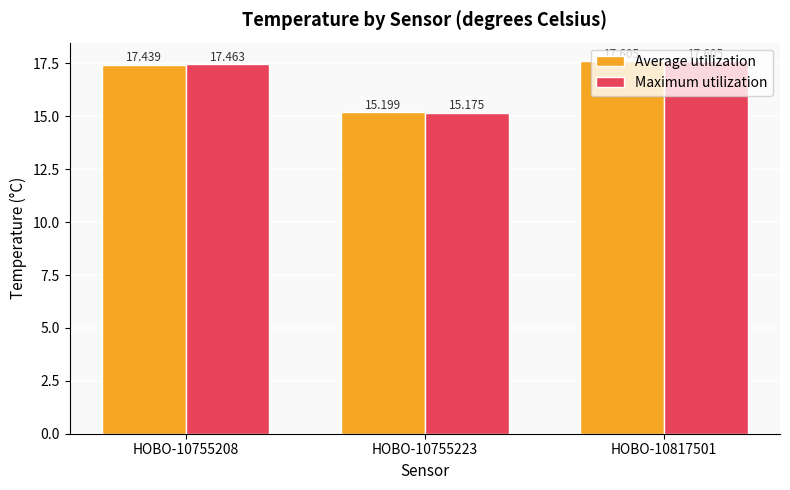

What is the sum of all Average utilization values?

50.2